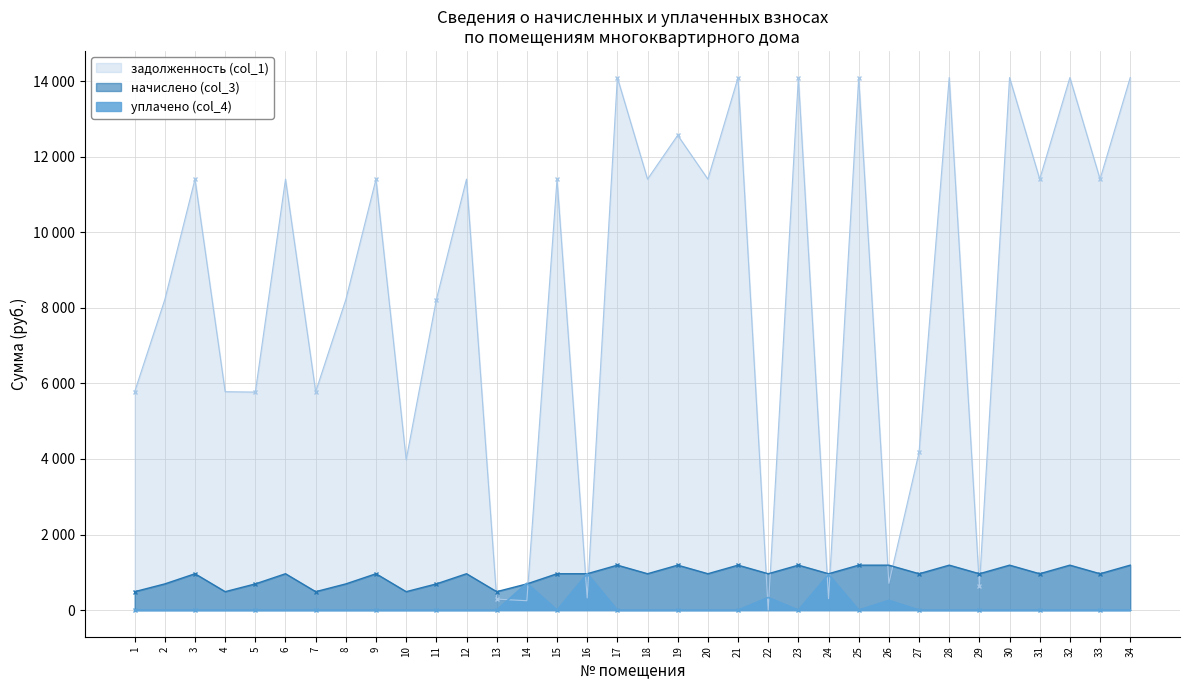

How many interior local peaks does the начислено (col_3) series have?

11